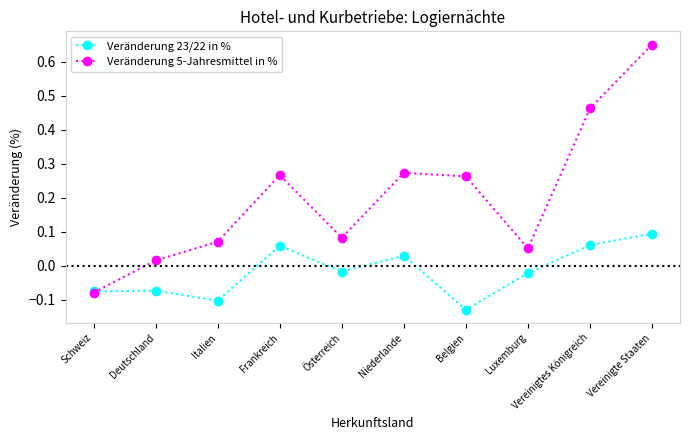

Does the chart display data point markers on the line(s)?

Yes